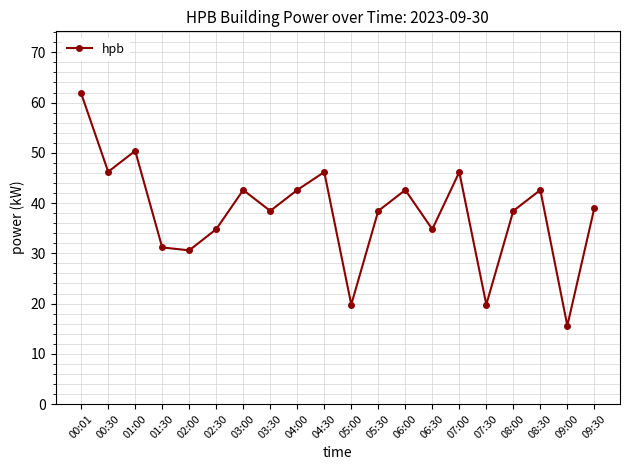

How many interior local valleys (lower than both neighbors) does the data have?

7